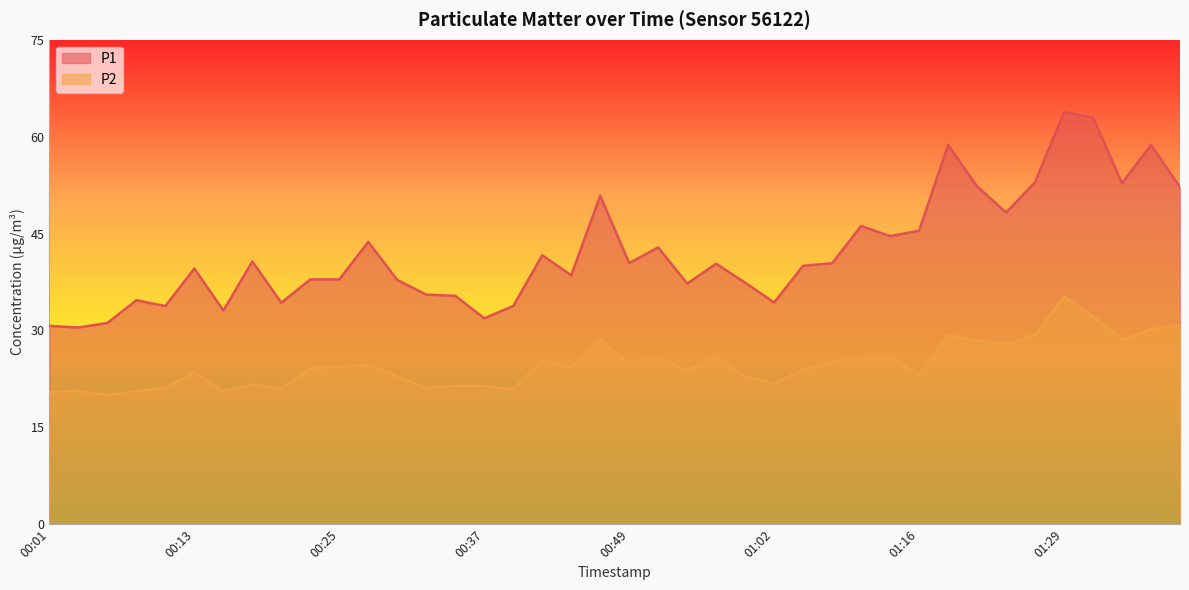

What is the value of the P2 point at the 39th from the left?

30.2